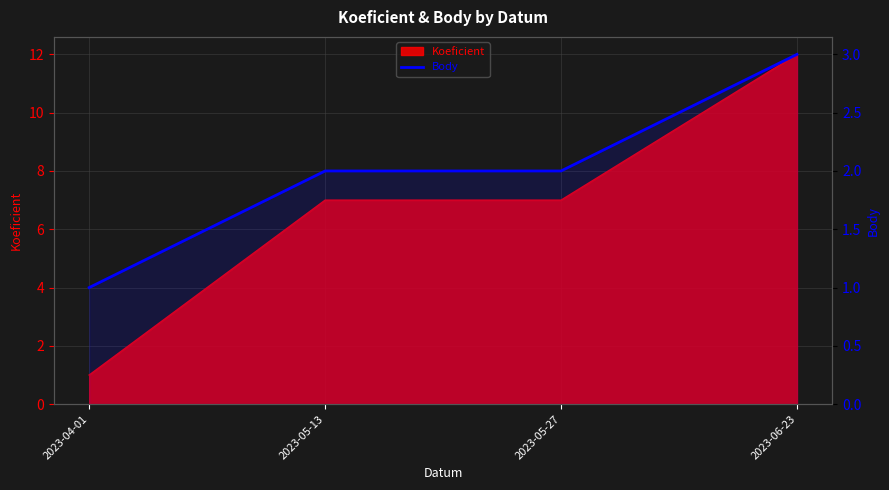

List the labels in order of value, smallest first.

2023-04-01, 2023-05-13, 2023-05-27, 2023-06-23